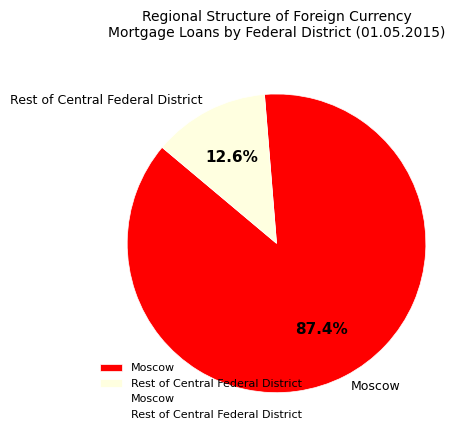

Count the number of slices in the pie.

2